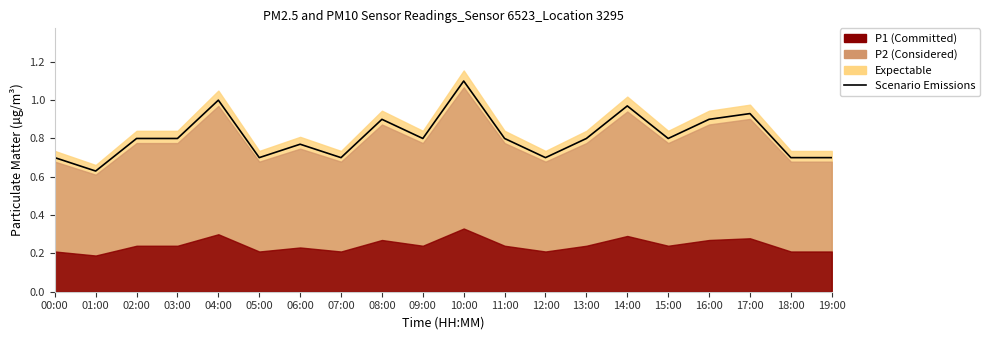

Which category has the lowest value across all series?

01:00